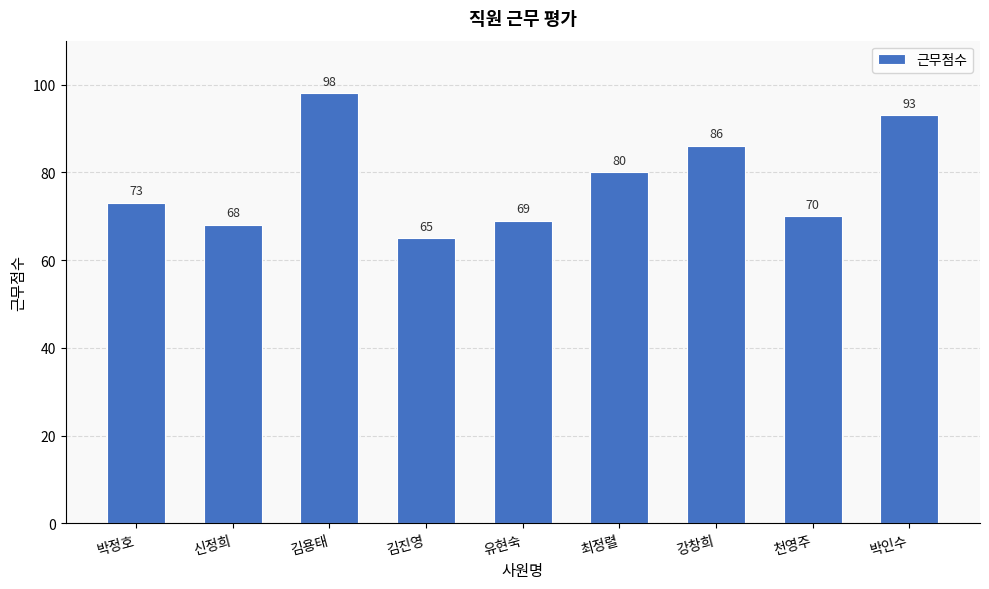

Count the number of data series in this chart.

1